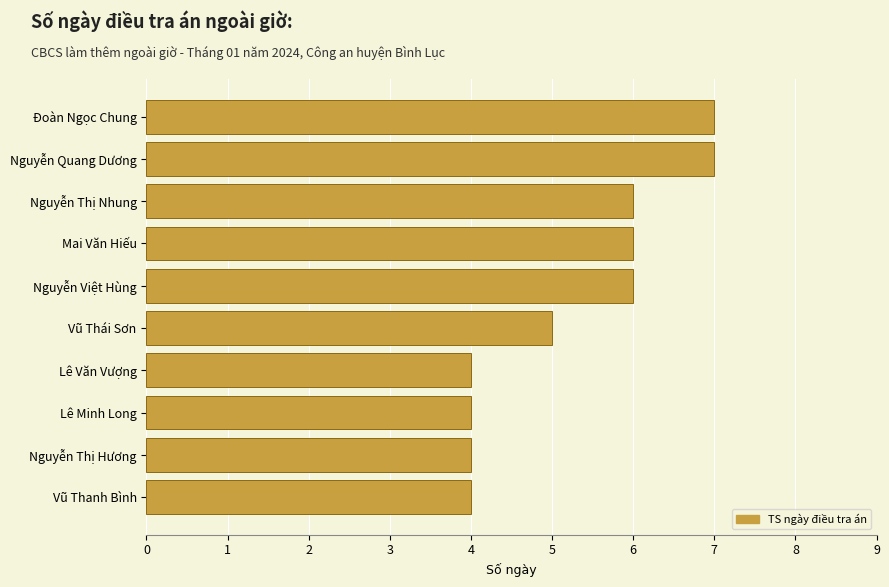

The value at Nguyễn Việt Hùng is 4. True or false?

False